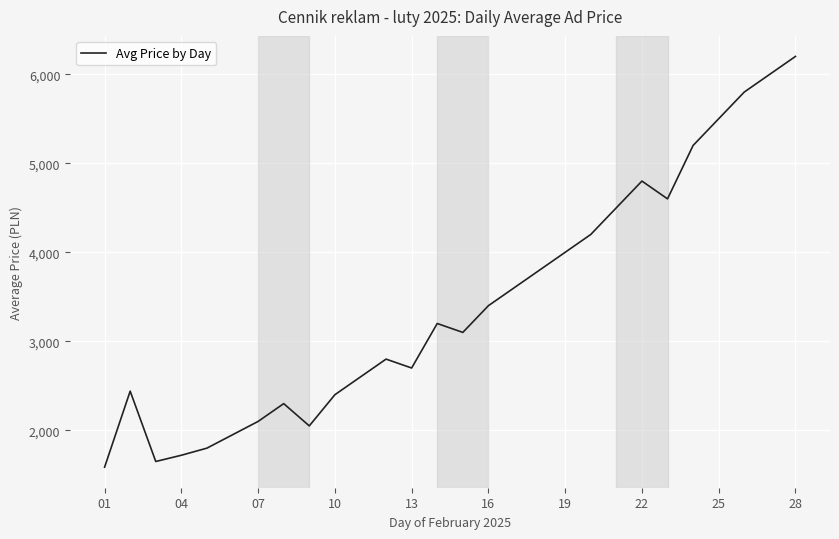

What is the difference between the maximum and minimum values?

4614